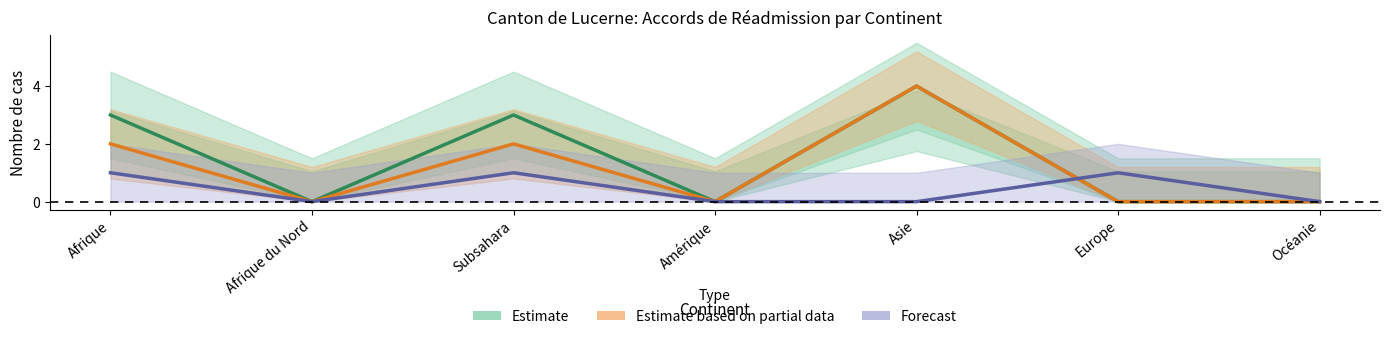

True or false: Estimate based on partial data and Estimate intersect in this chart.

False